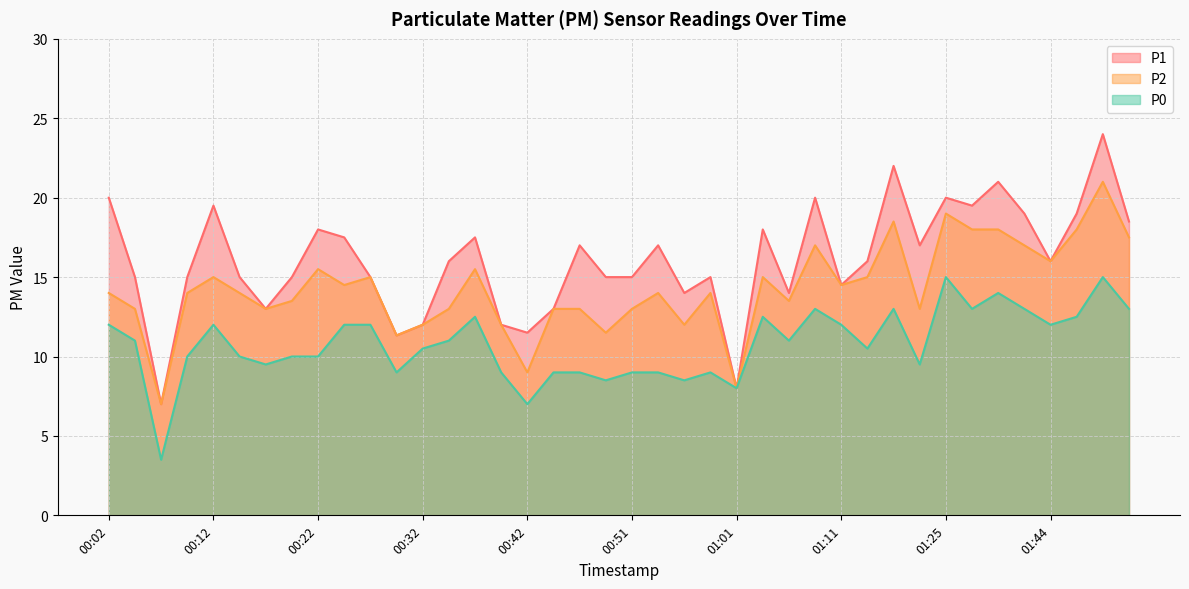

How many categories are shown in the chart?

40